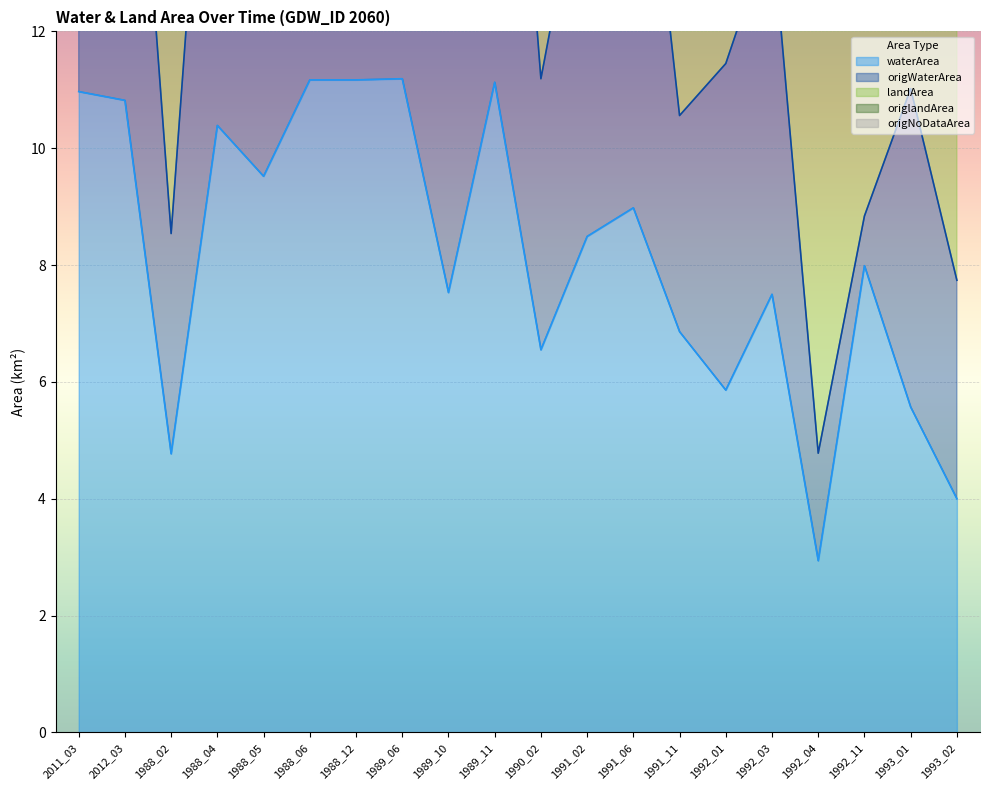

What is the sum of all waterArea values?

163.4